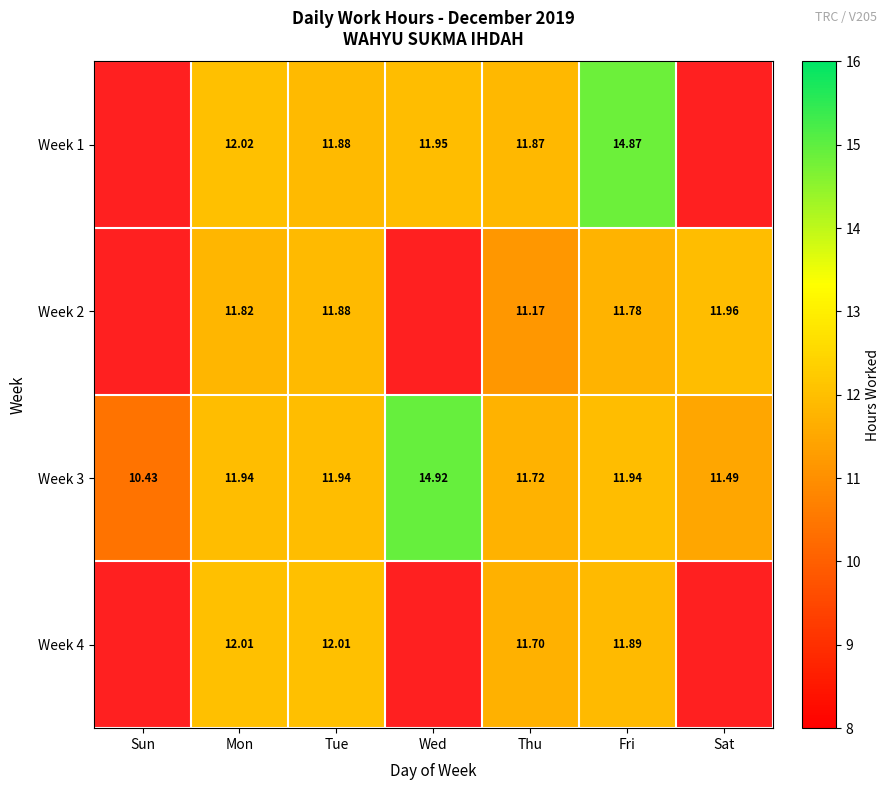

Which series has the largest total across all categories?

Week 3